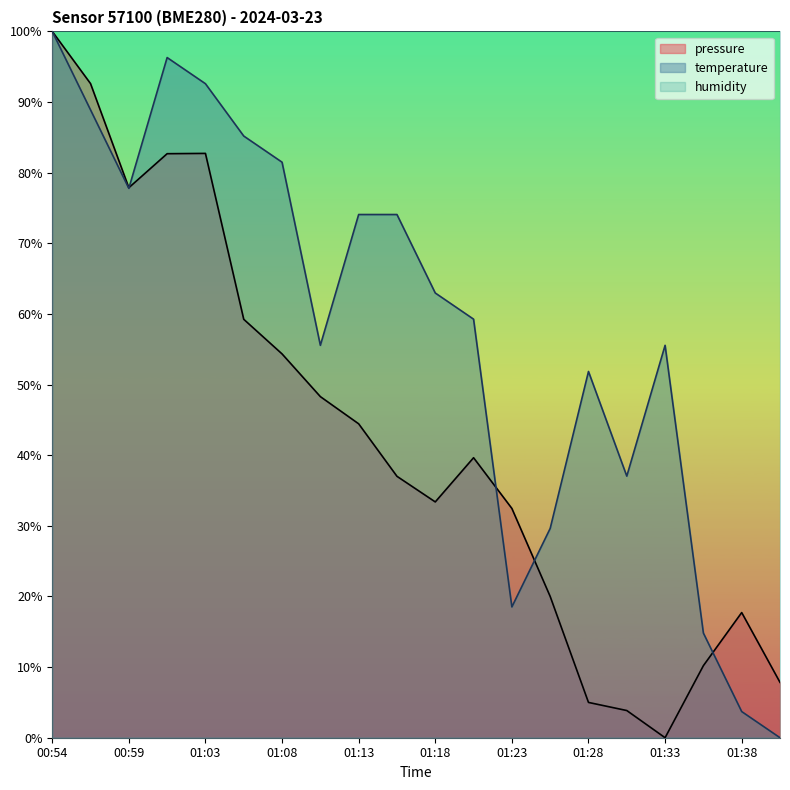

What is the total value across all series at 01:03?

275.3